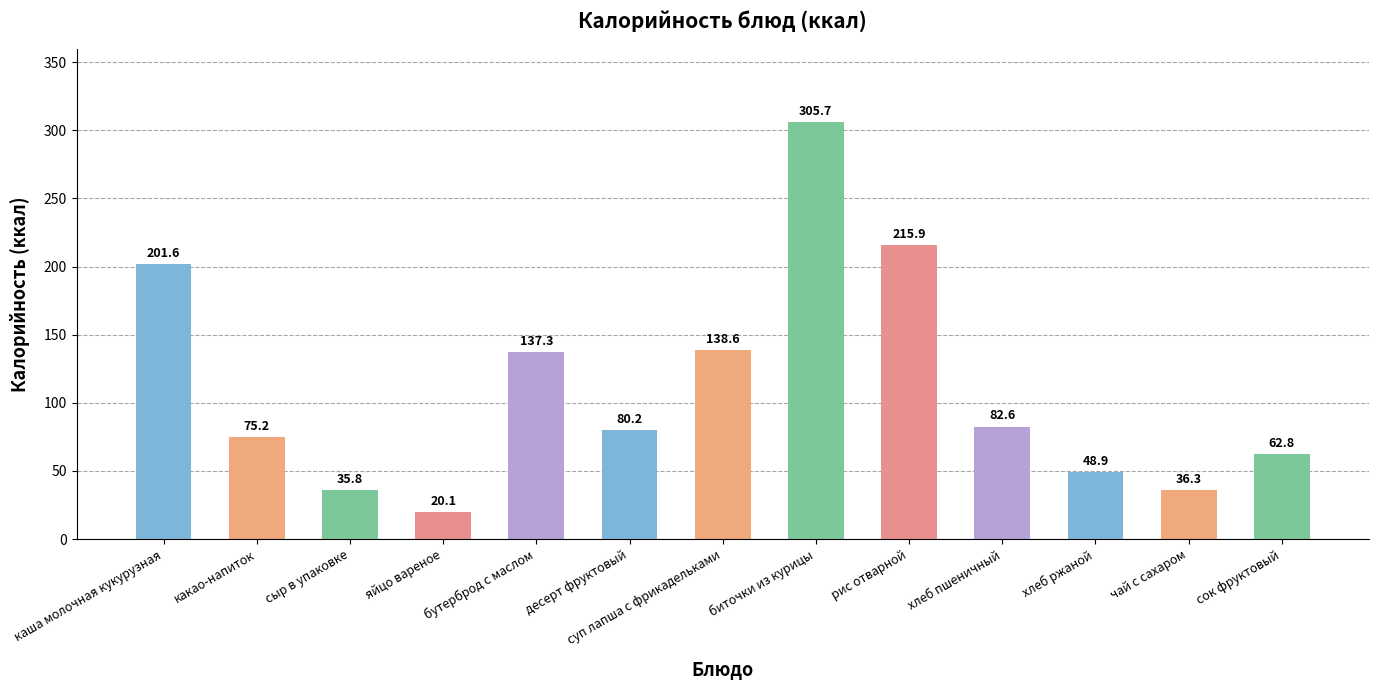

What value does the data have at биточки из курицы?

305.7